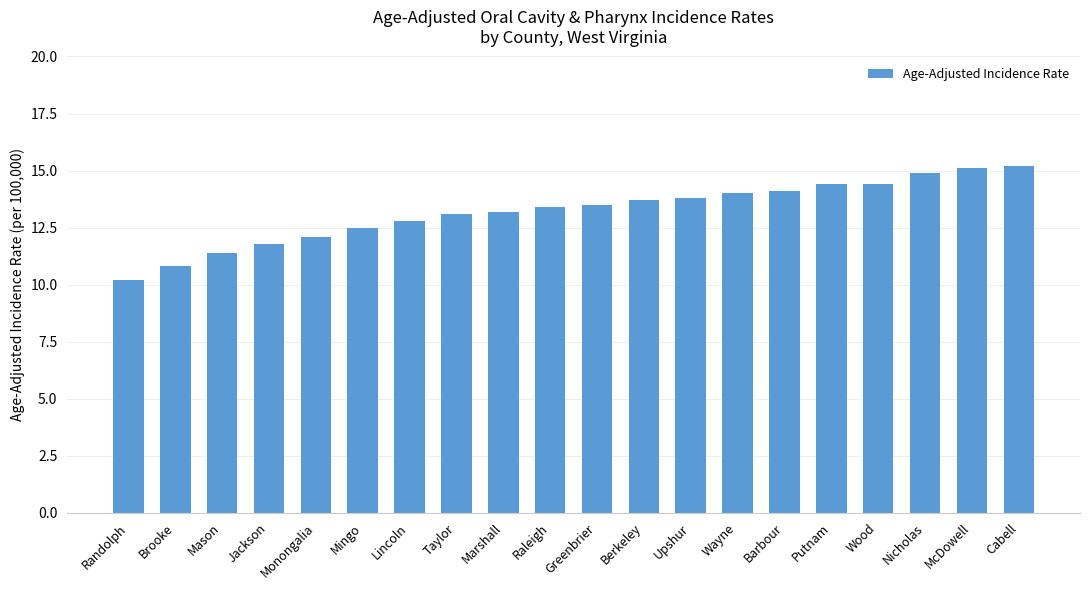

At which label does the data first exceed 13?

Taylor